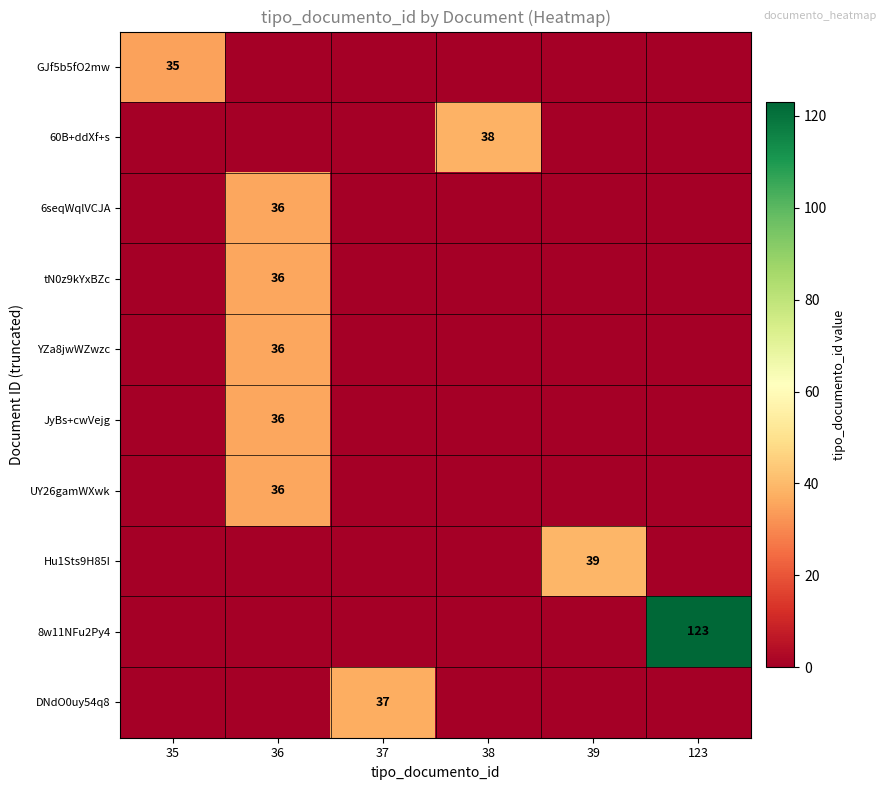

What is the total value across all series at 37?

37